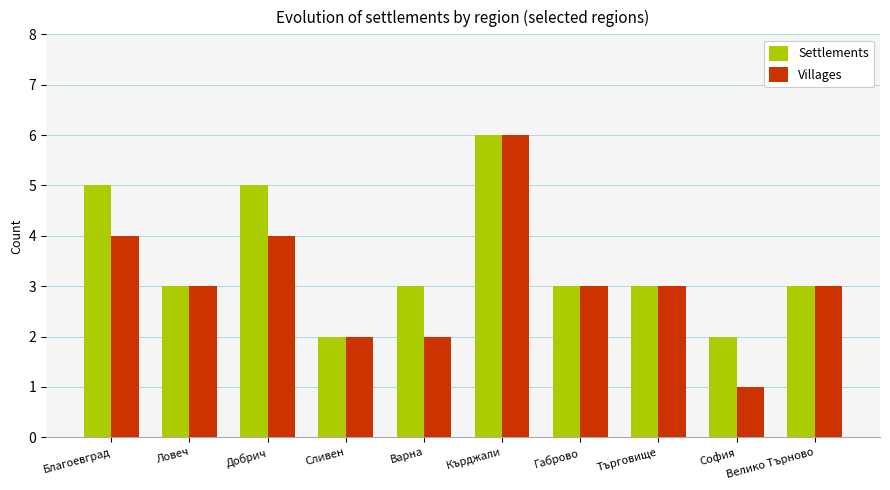

List the series in order of their overall mean, lowest first.

Villages, Settlements